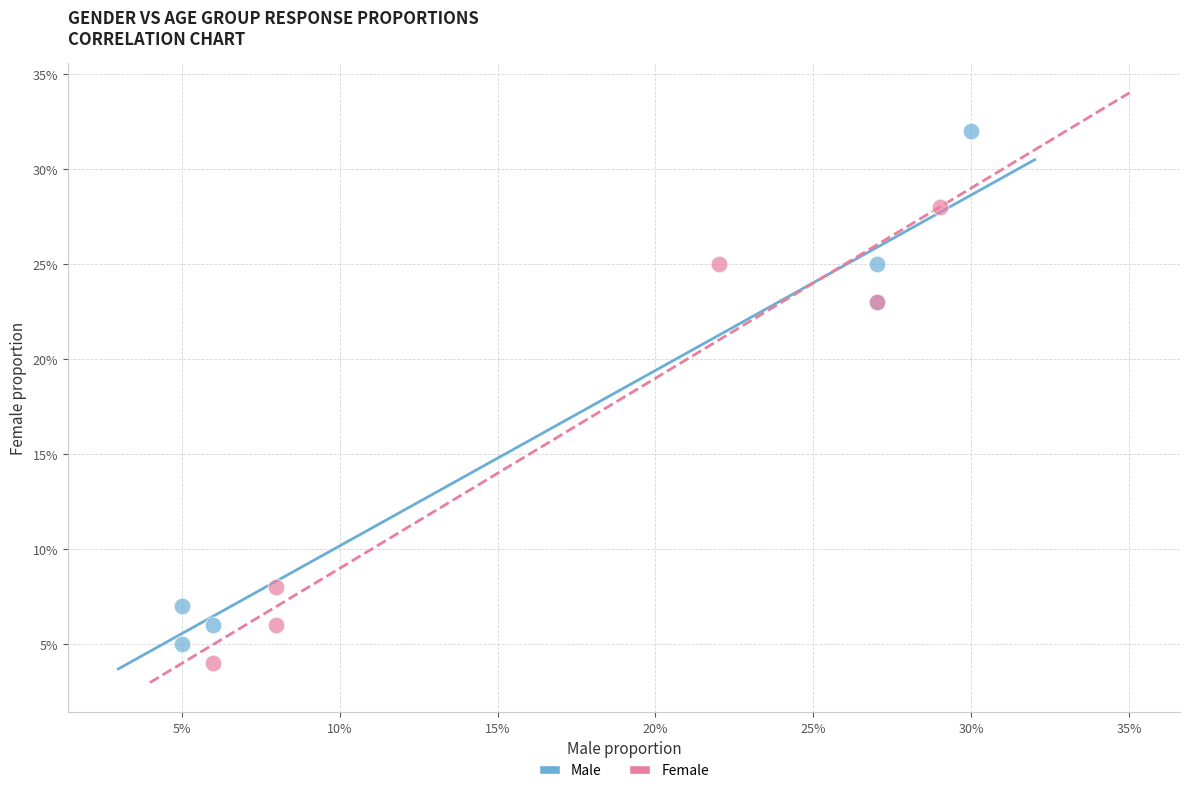

What are all the series names shown in the legend?

Male, Female